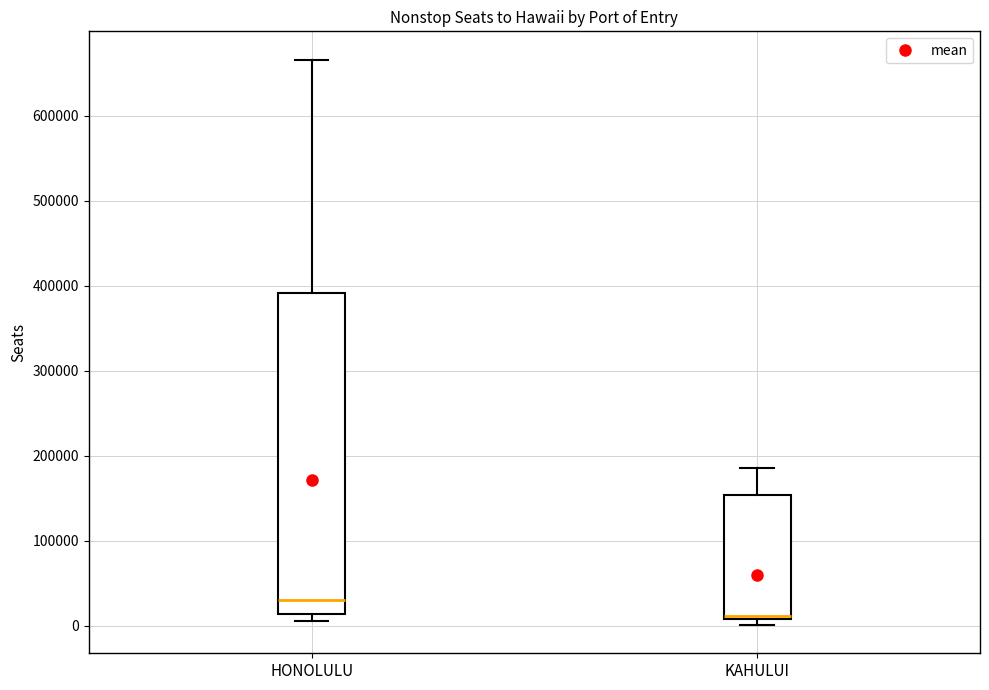

Where is the lower edge of the box for KAHULUI on the y-axis? The values are not printed on the chart, so give them approximately, as read against the axis.

10000